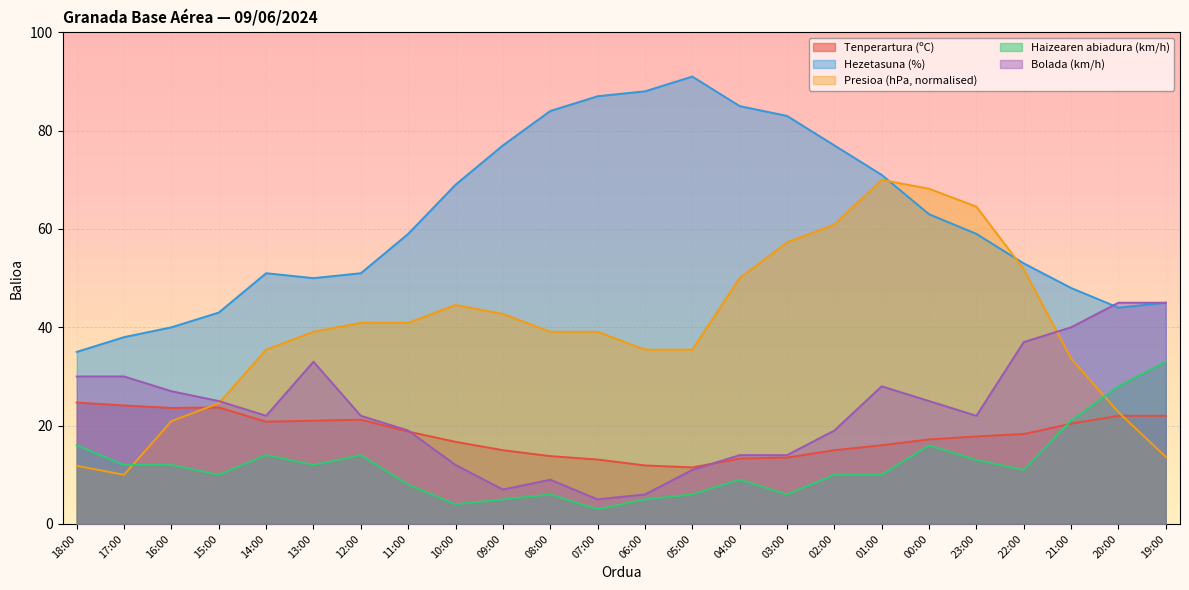

What is the value of the Haizearen abiadura (km/h) point at the 16th from the left?

6.0